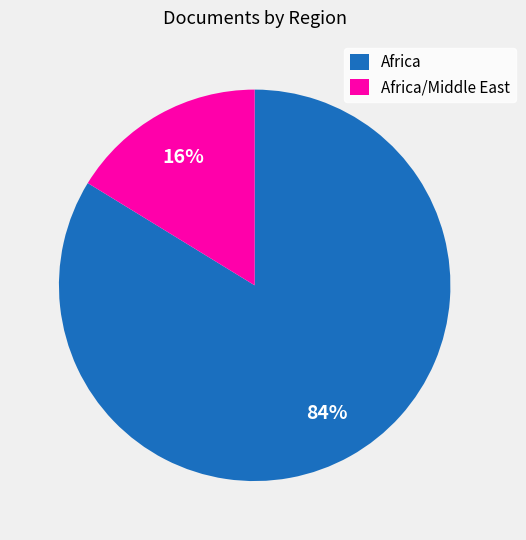

Is the sum of Africa and Africa/Middle East greater than half?

Yes